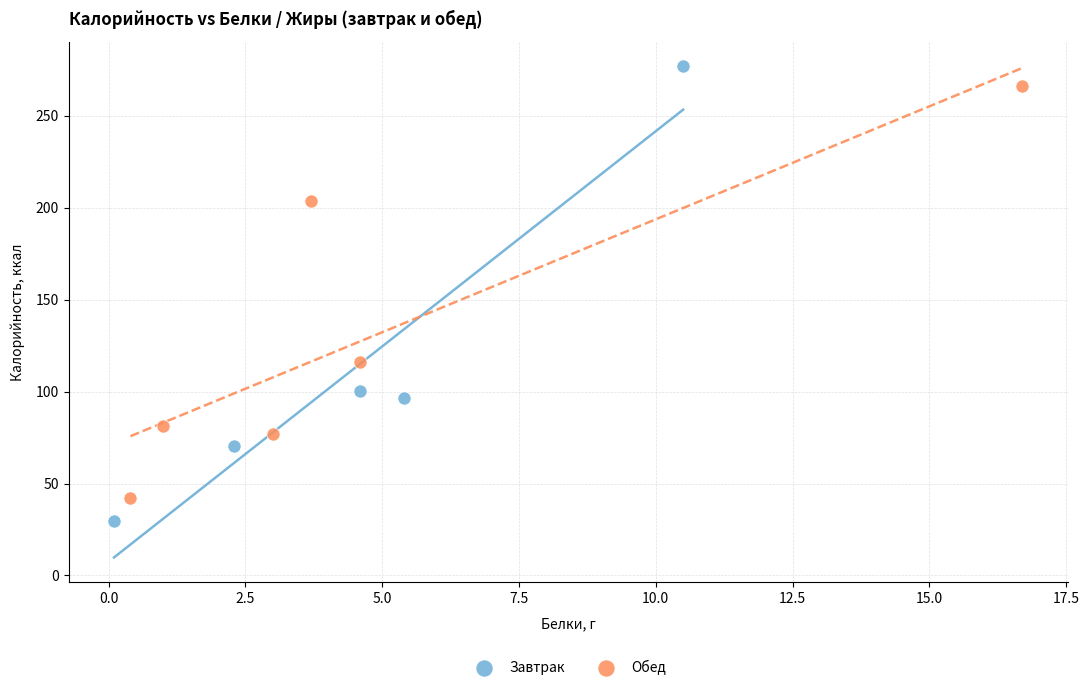

Which series has the largest Y range (max minus min)?

Завтрак